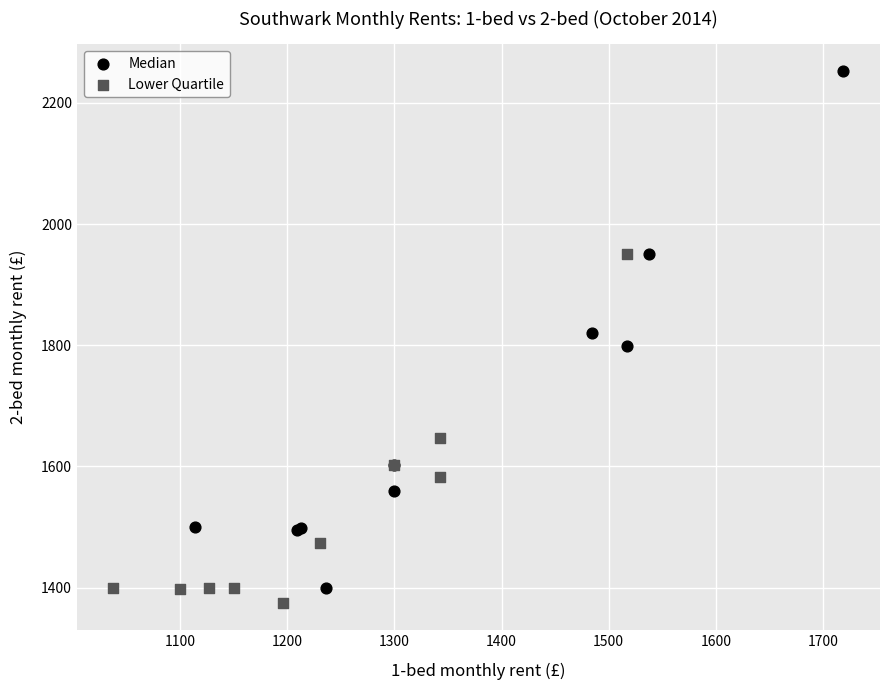

Which series has the largest Y range (max minus min)?

Median